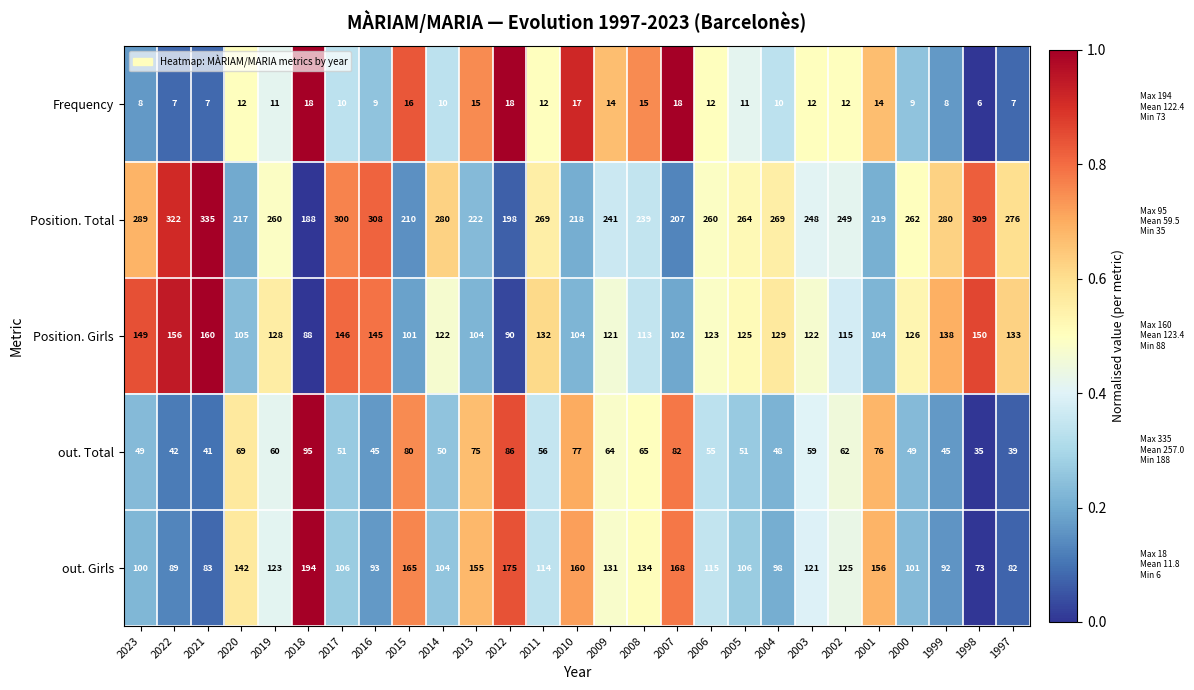

The value of Frequency at 2000 is 9. True or false?

True